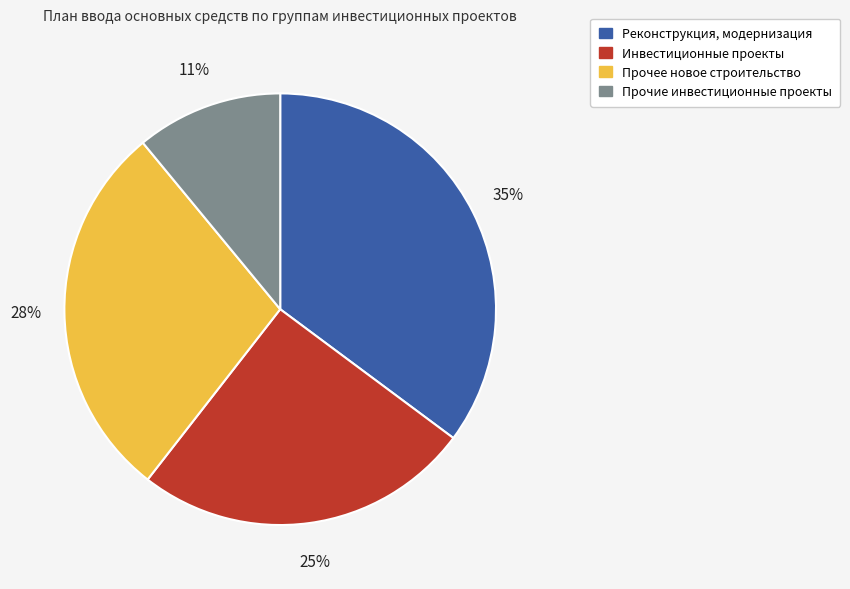

Count the number of slices in the pie.

4